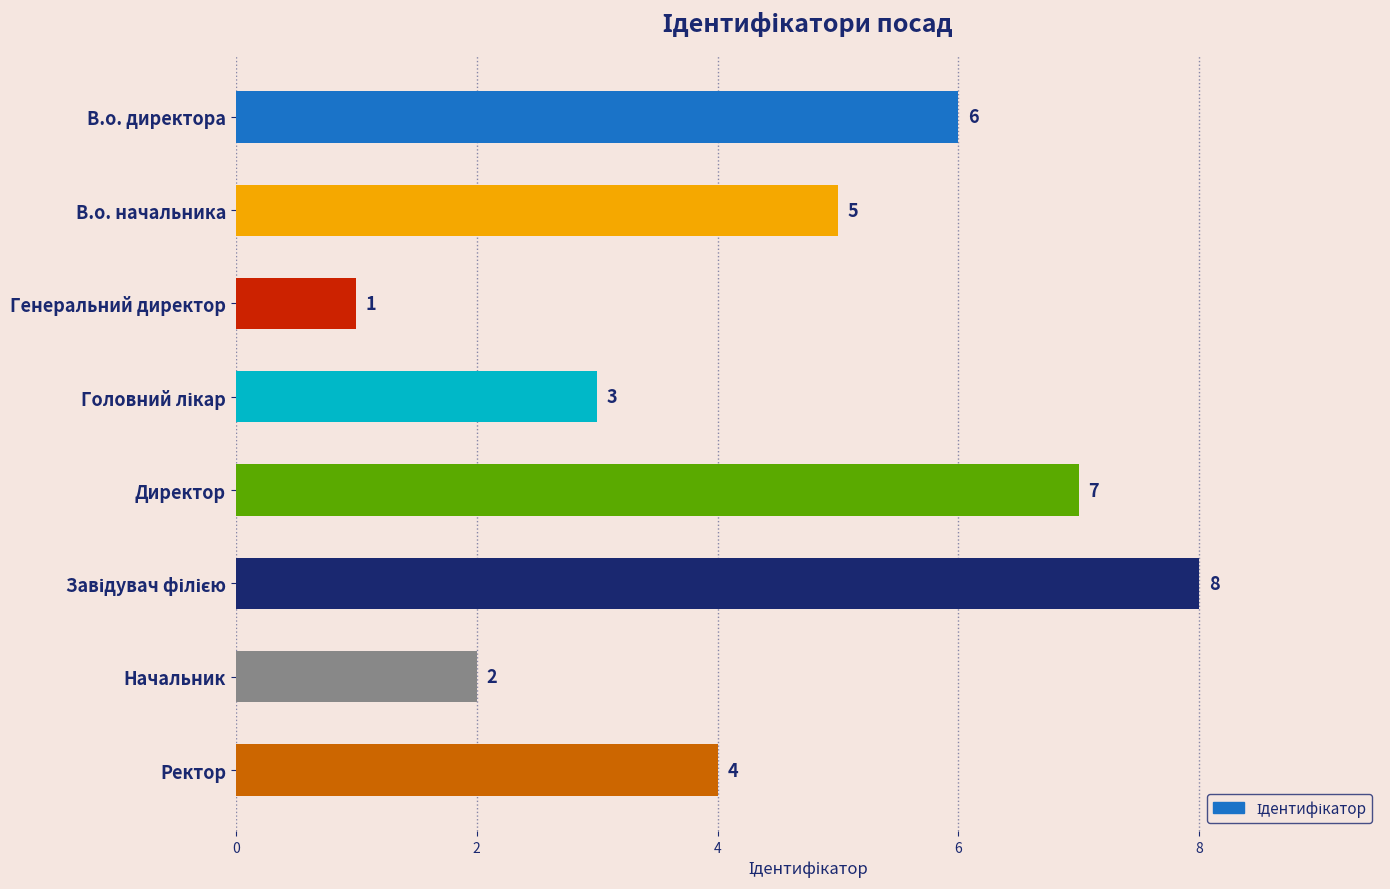

Where is the data nearest to the value 4?

Ректор